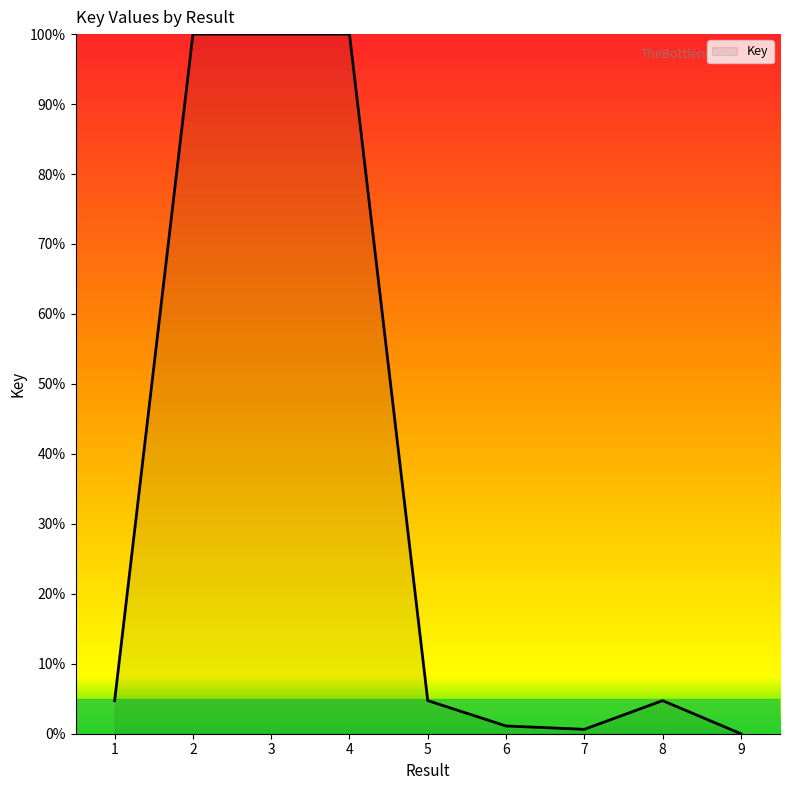

The value at 9 is 56.5. True or false?

False